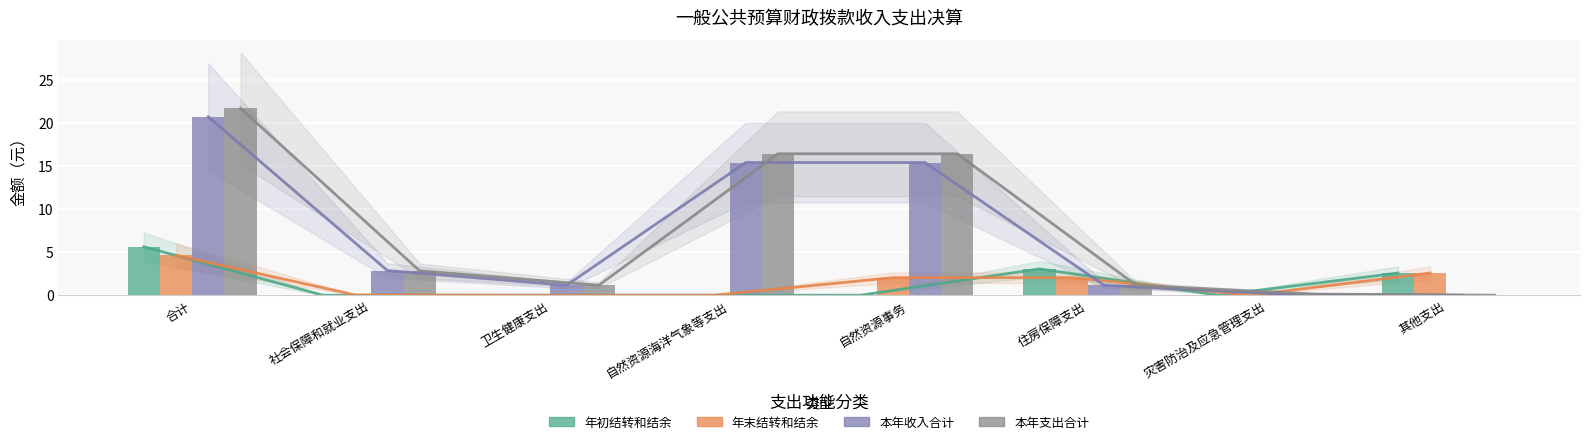

Is the value of 本年收入合计 at 社会保障和就业支出 greater than the value of 年初结转和结余 at 自然资源事务?

Yes